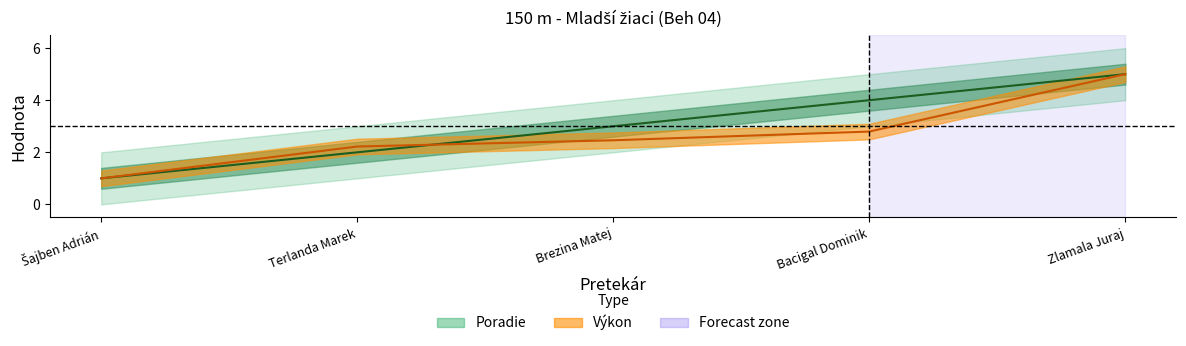

How many values in the Poradie series are below 3?

2